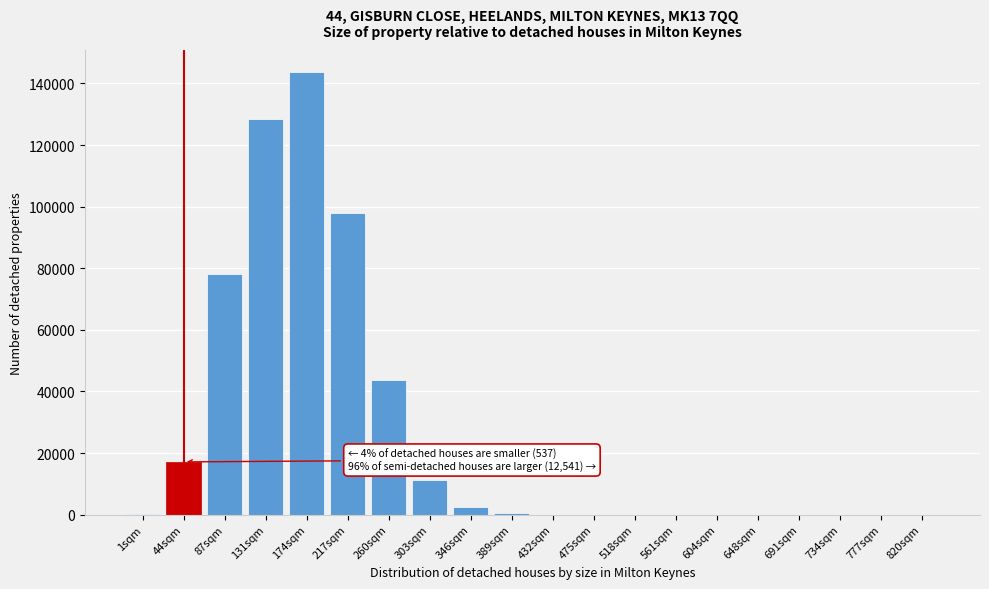

What is the greatest value displayed?

143656